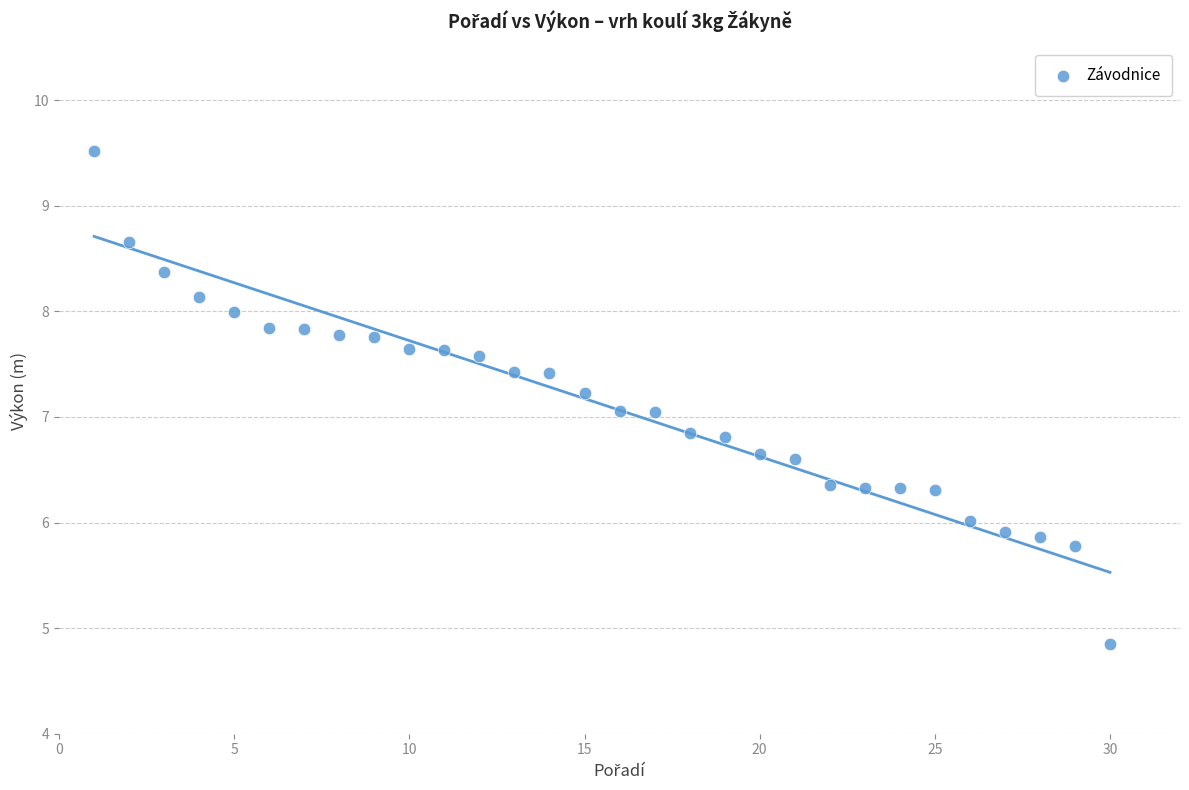

What is the range of Y values (max minus min)?

4.7